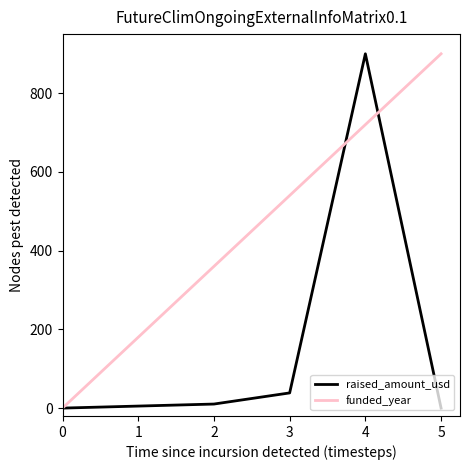

True or false: raised_amount_usd has more than 0 interior local peaks.

True